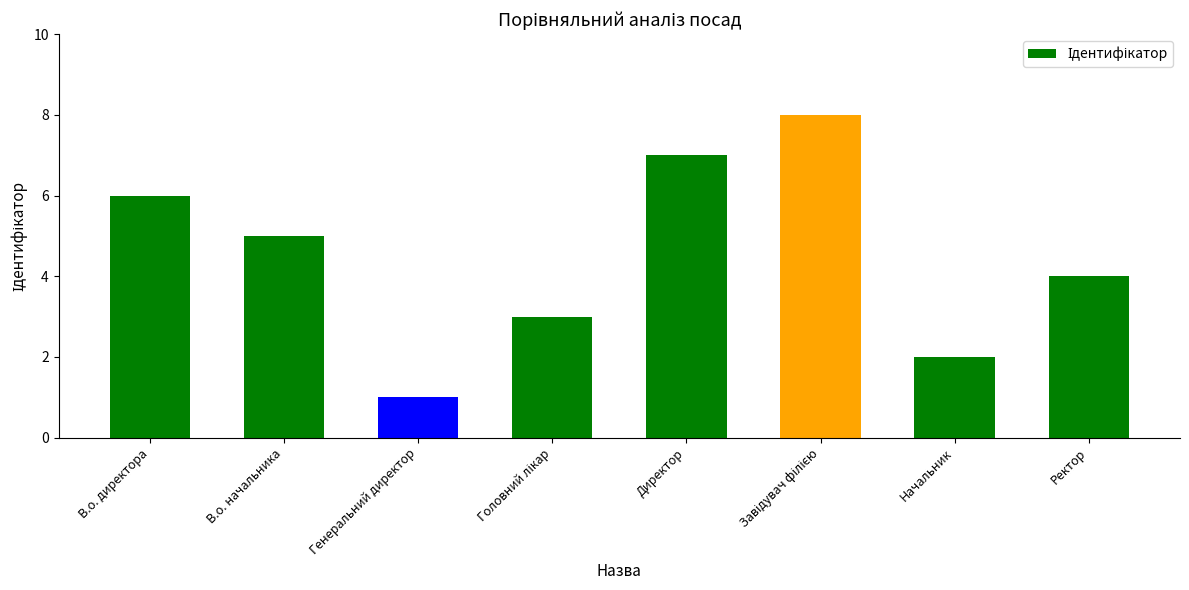

True or false: the data shows 1 at Начальник.

False